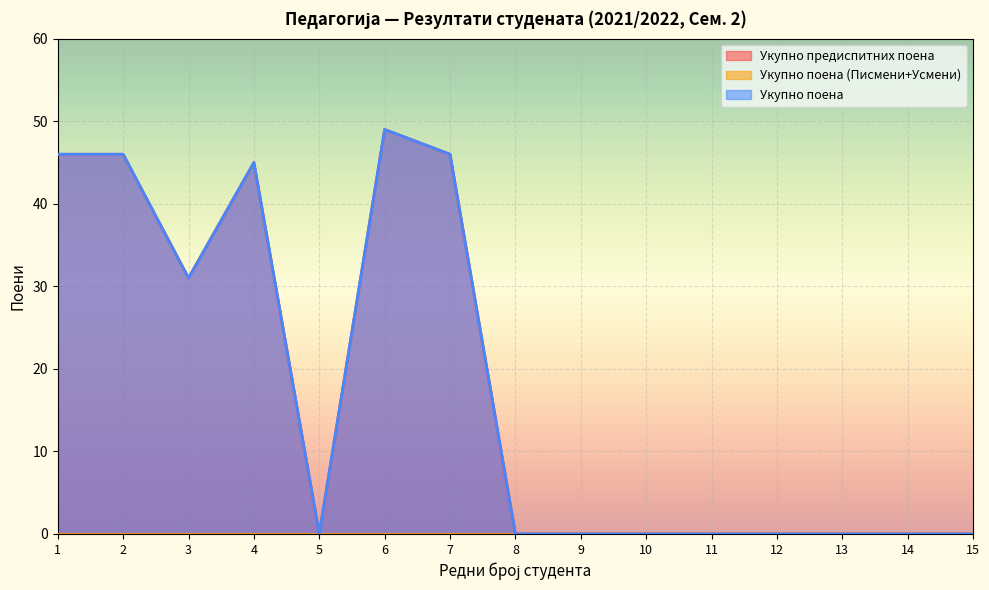

Reading left to right, what are all the values shown in this chart?

Укупно предиспитних поена: 46	46	31	45	0	49	46	0	0	0	0	0	0	0	0
Укупно поена: 46	46	31	45	0	49	46	0	0	0	0	0	0	0	0